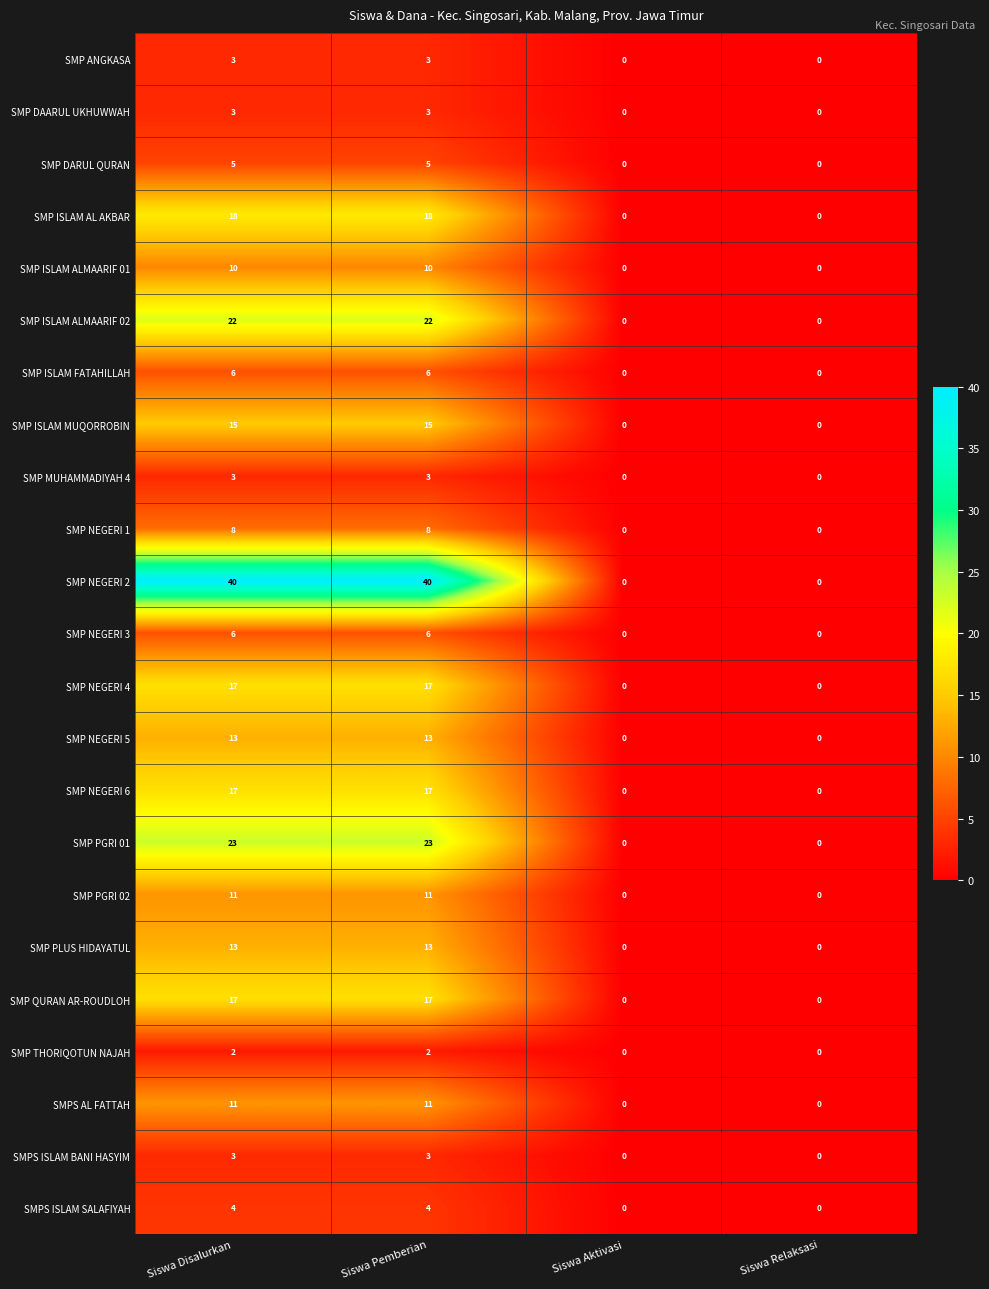

Is it true that SMP ISLAM ALMAARIF 01 equals 0 at Siswa Relaksasi?

True